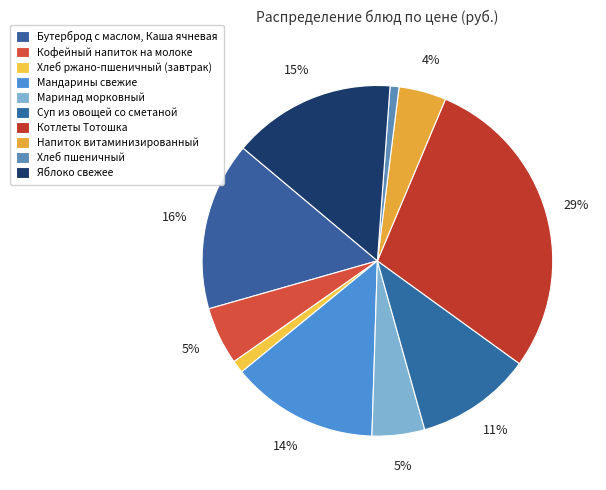

Which slice is the smallest?

Хлеб пшеничный